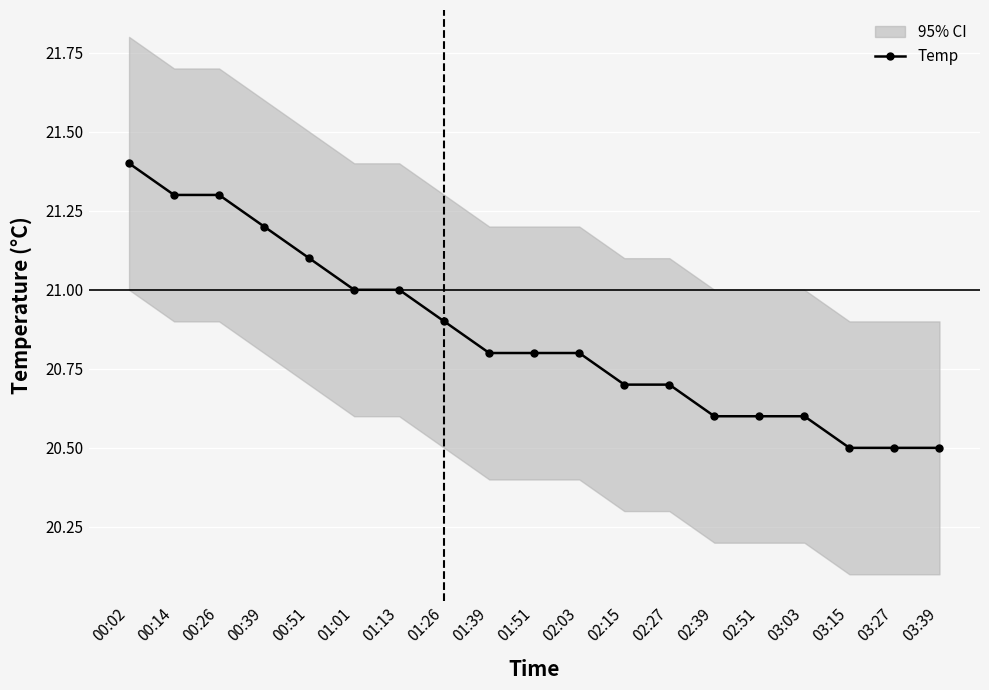

What is the sum of all values?

396.3